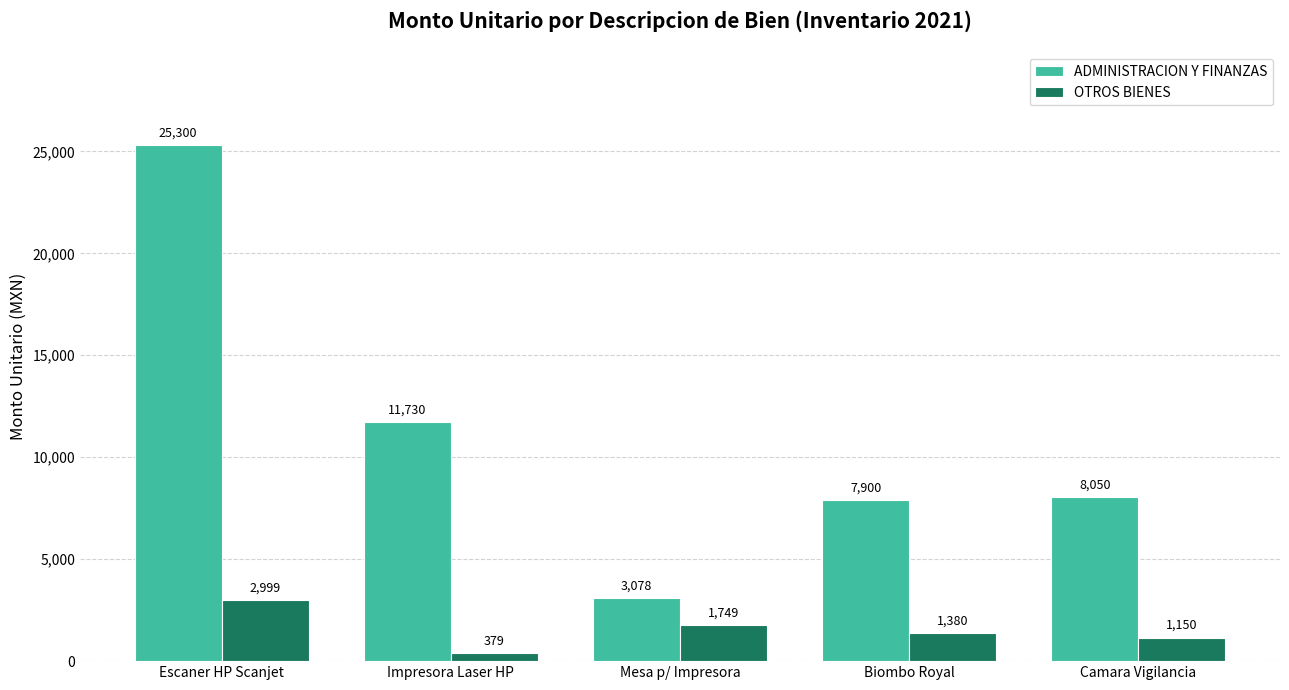

At which label does OTROS BIENES first exceed 1380?

Escaner HP Scanjet